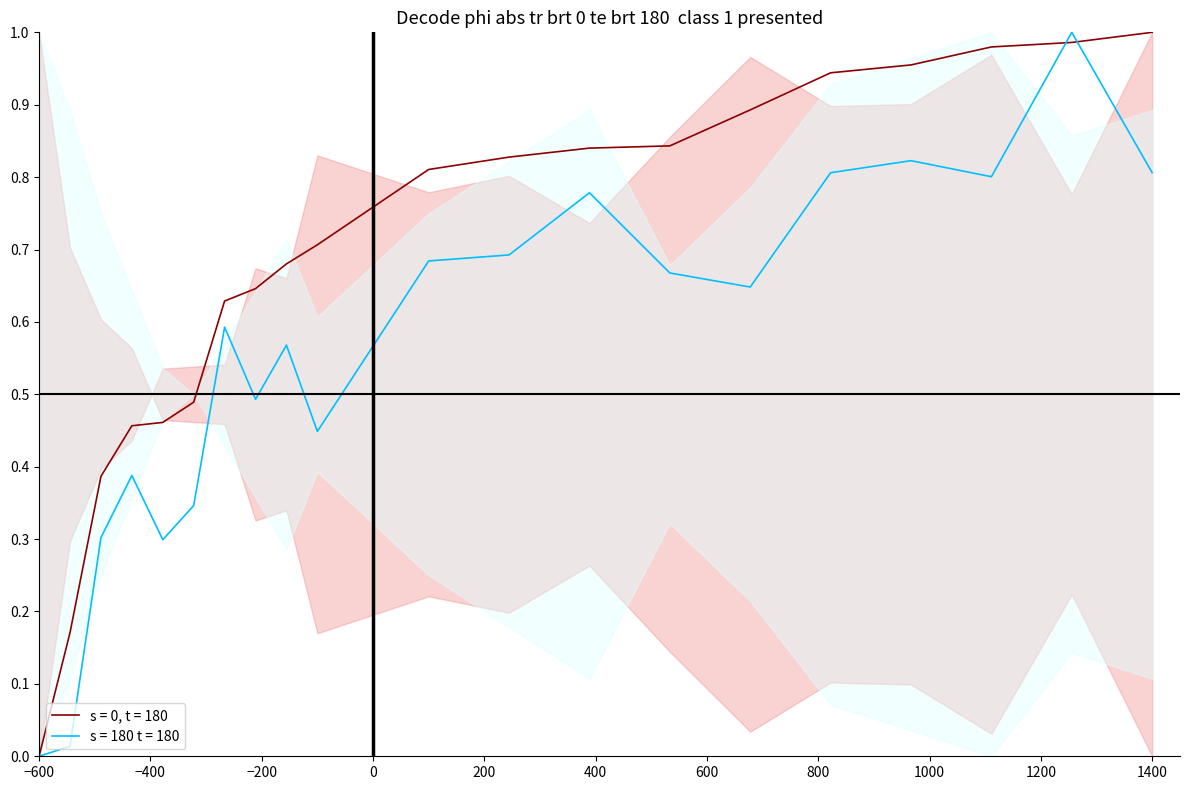

Between 4 and 14, which series saw the biggest shift?

s = 0, t = 180